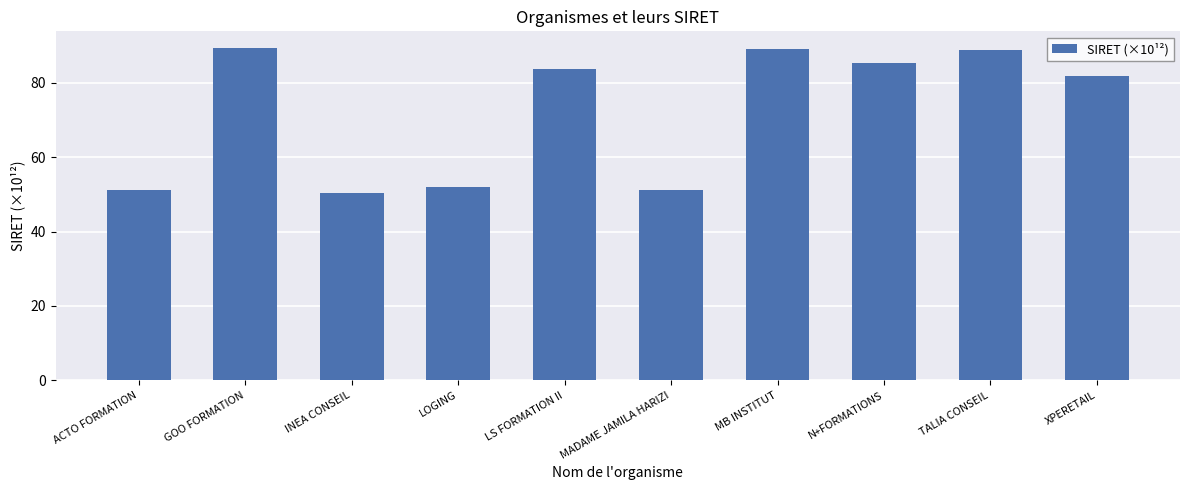

The value at GOO FORMATION is 89.4. True or false?

True